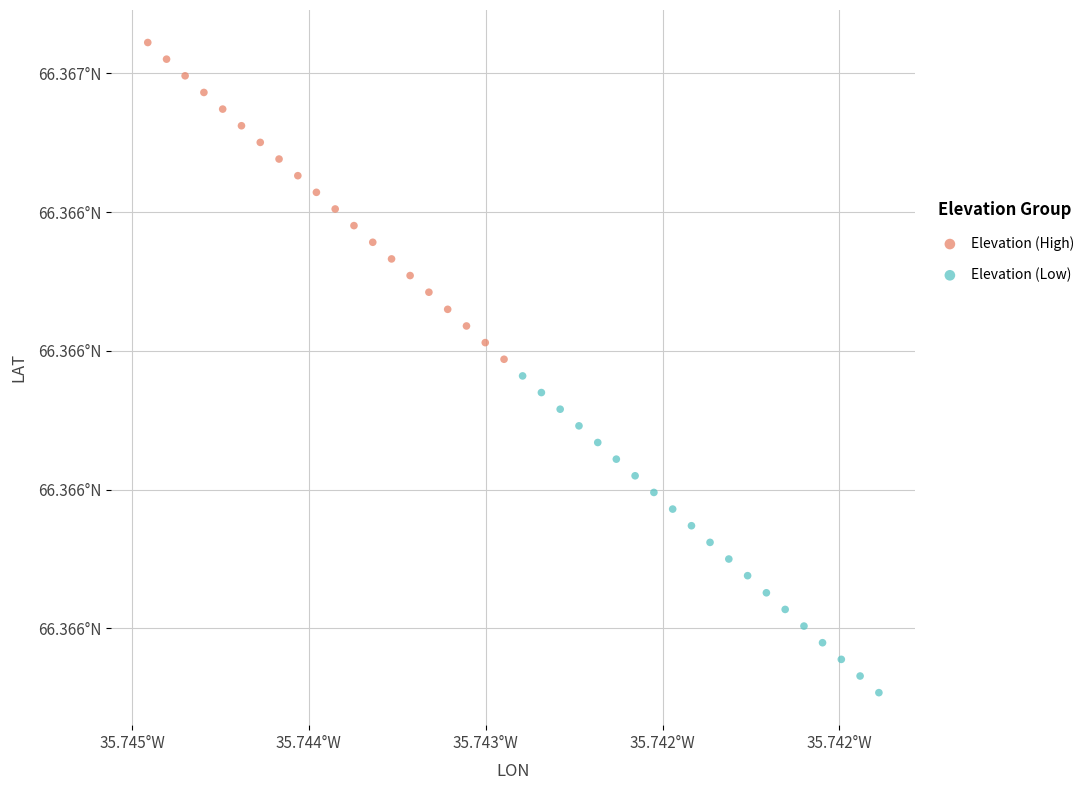

Which series contains the highest Y value?

Elevation (High)